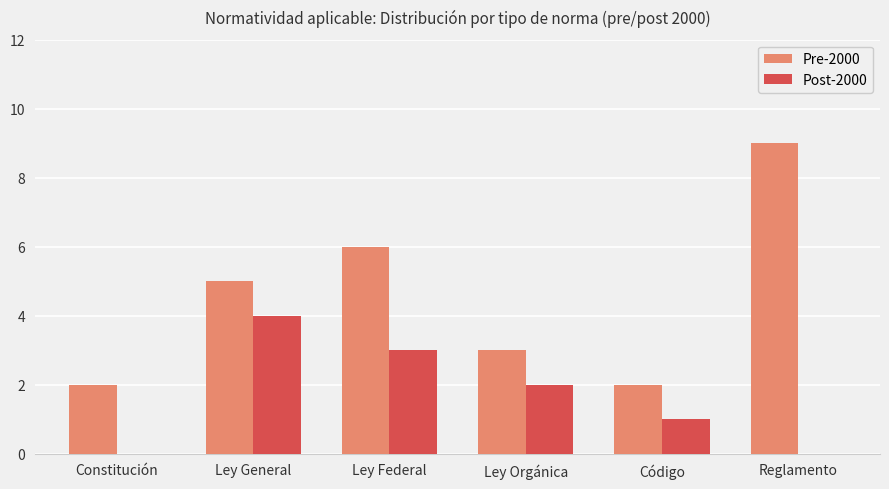

Reading left to right, what are all the values shown in this chart?

Pre-2000: 2	5	6	3	2	9
Post-2000: 0	4	3	2	1	0